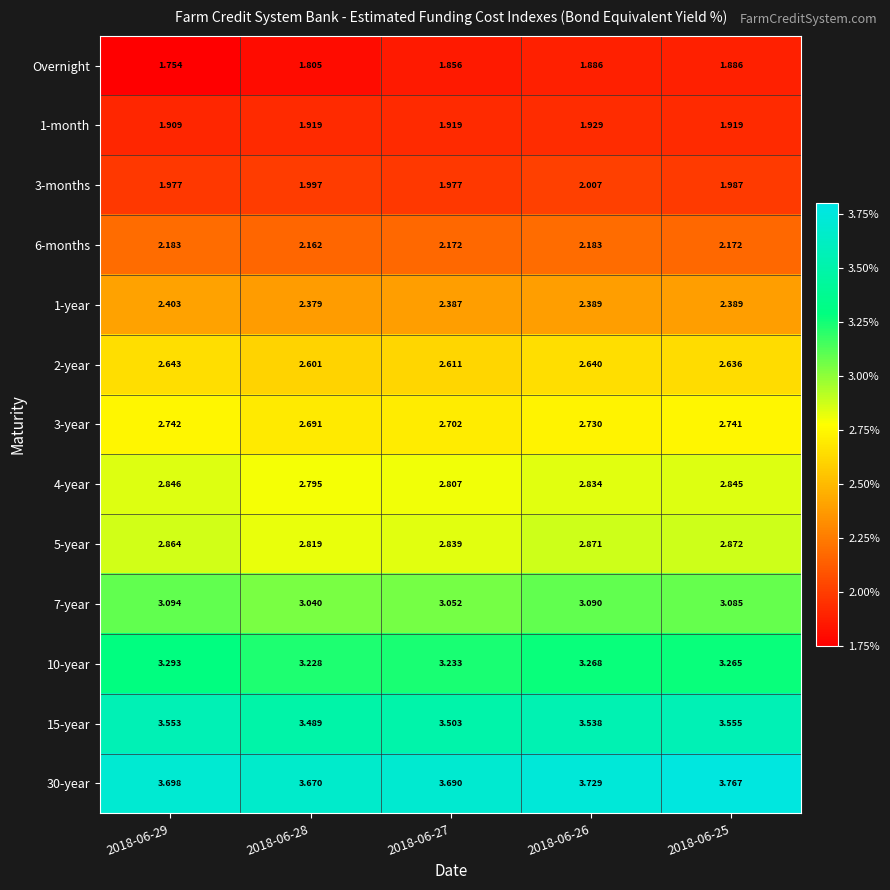

Which series has the widest spread of values?

Overnight